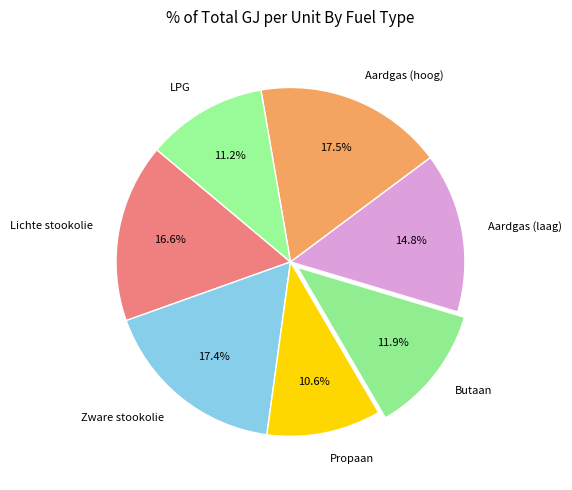

What is the smallest slice in the pie chart?

Propaan